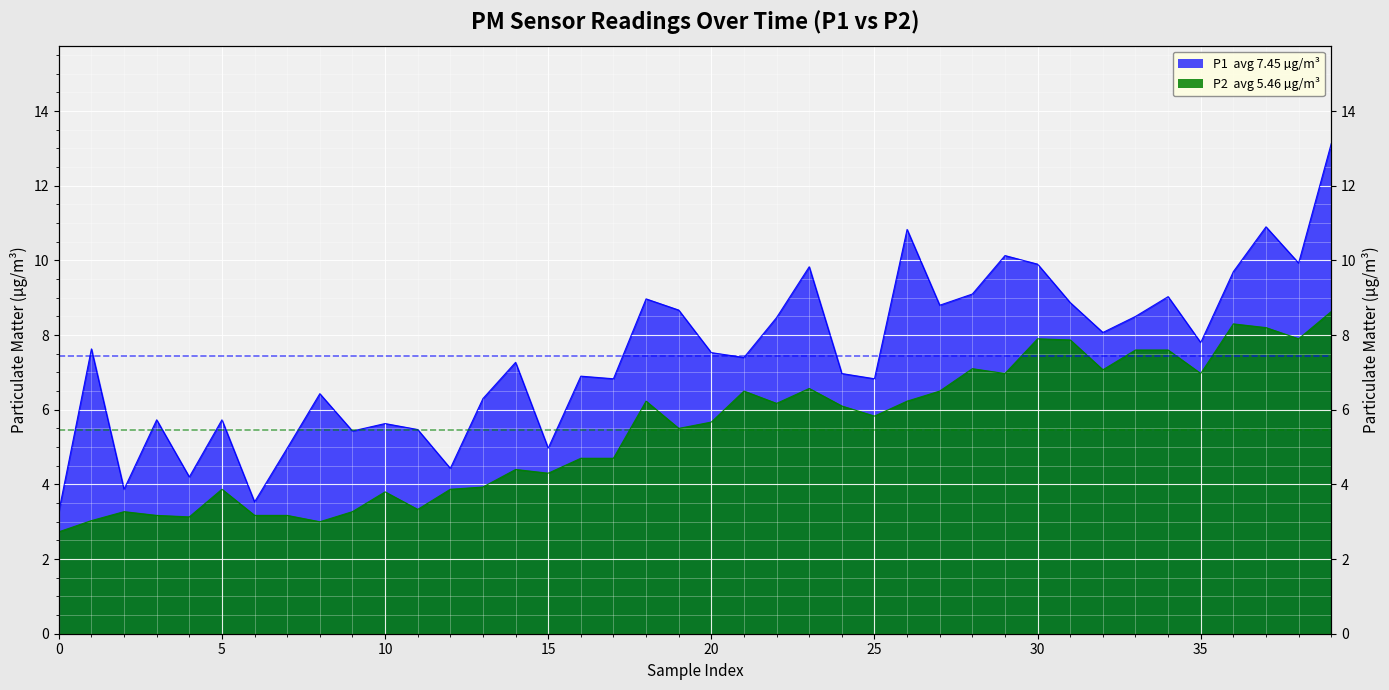

At 31, list the series in order from largest to smallest.

P1, P2